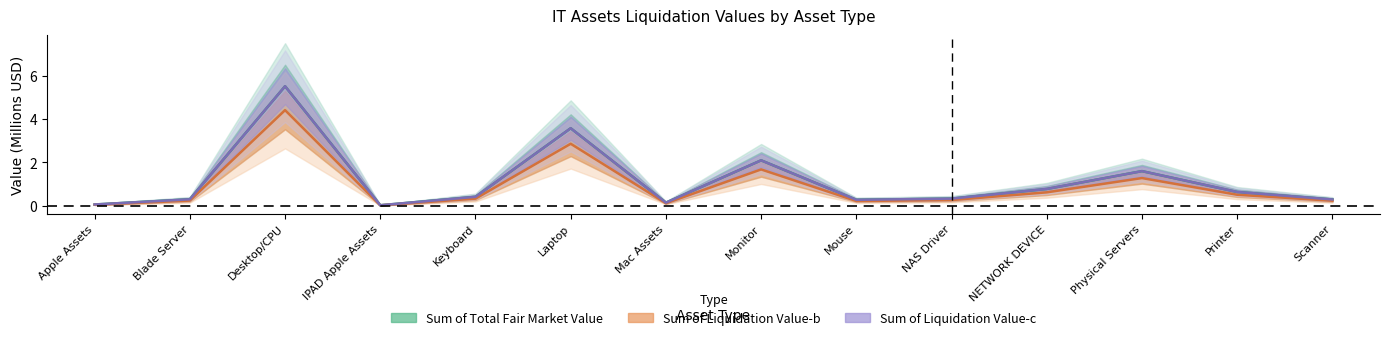

In Sum of Liquidation Value-b, how many points are higher than both neighbors (excluding endpoints)?

4